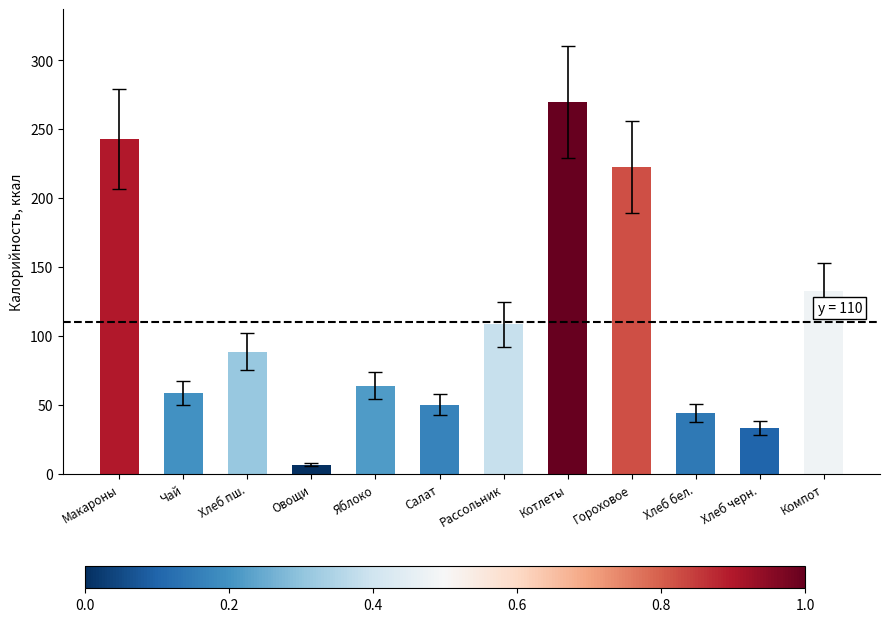

Where is the data nearest to the value 138?

Компот